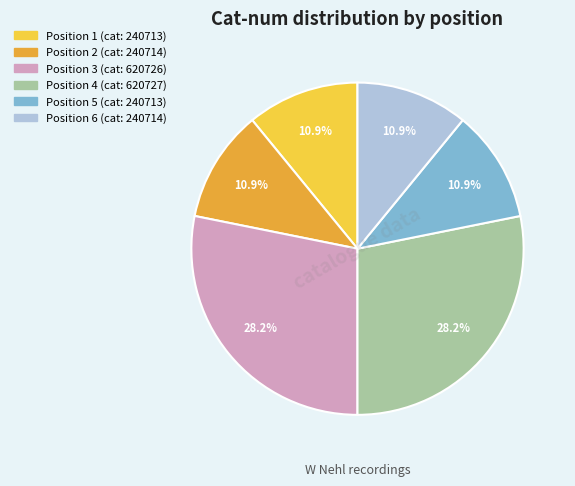

Is there a majority slice in this chart?

No